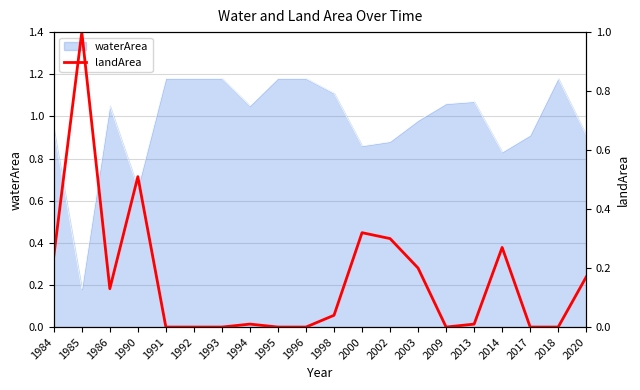

The value of waterArea at 1998 is 1.1. True or false?

True